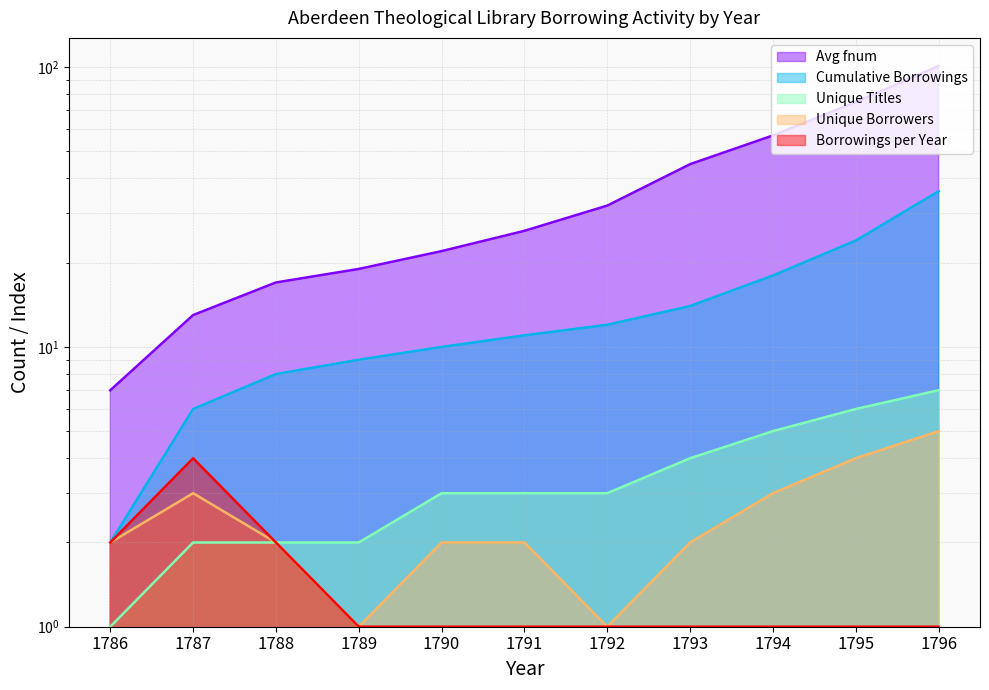

What is the maximum value shown in the chart?

101